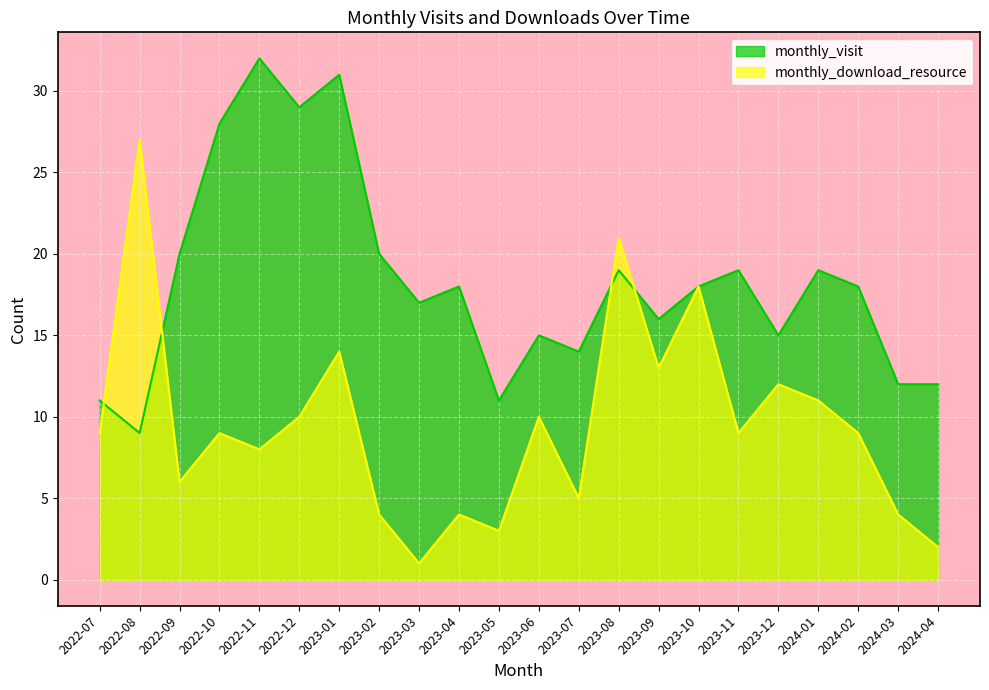

What is the minimum value shown in the chart?

1